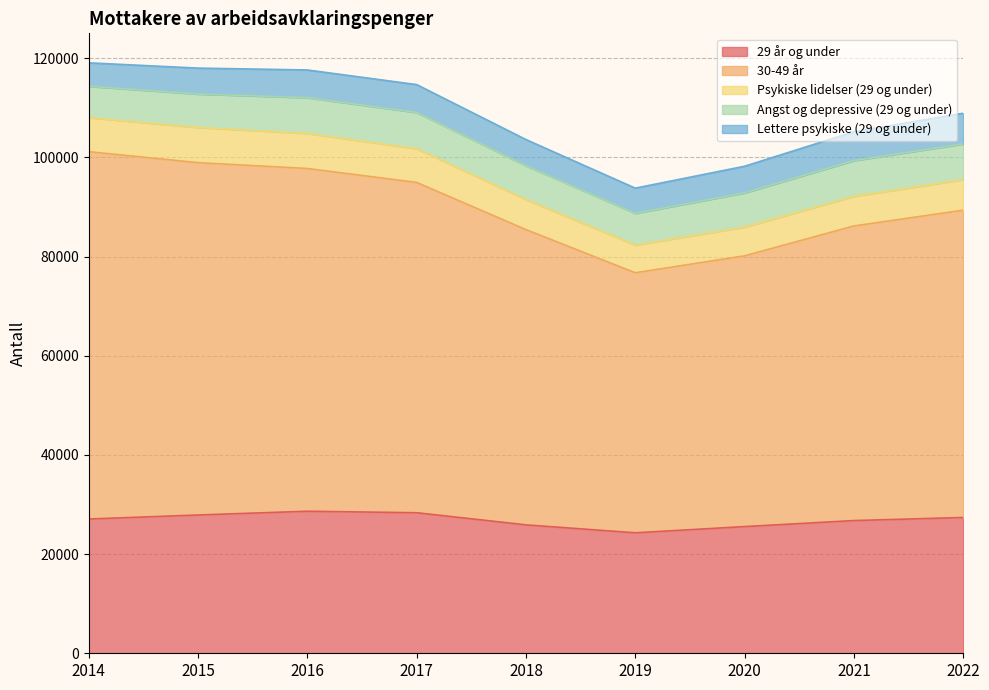

Reading right to left, transcribe all the data shown in this chart.

29 år og under: 2022=27379	2021=26761	2020=25545	2019=24291	2018=25892	2017=28338	2016=28643	2015=27884	2014=27071
30-49 år: 2022=61965	2021=59400	2020=54598	2019=52435	2018=59536	2017=66600	2016=69111	2015=71042	2014=74067
Psykiske lidelser (29 og under): 2022=6166	2021=5971	2020=5801	2019=5580	2018=6054	2017=6809	2016=7066	2015=7098	2014=6862
Angst og depressive (29 og under): 2022=7187	2021=7208	2020=6880	2019=6399	2018=6818	2017=7293	2016=7209	2015=6738	2014=6319
Lettere psykiske (29 og under): 2022=6192	2021=5814	2020=5379	2019=5081	2018=5281	2017=5626	2016=5587	2015=5229	2014=4732